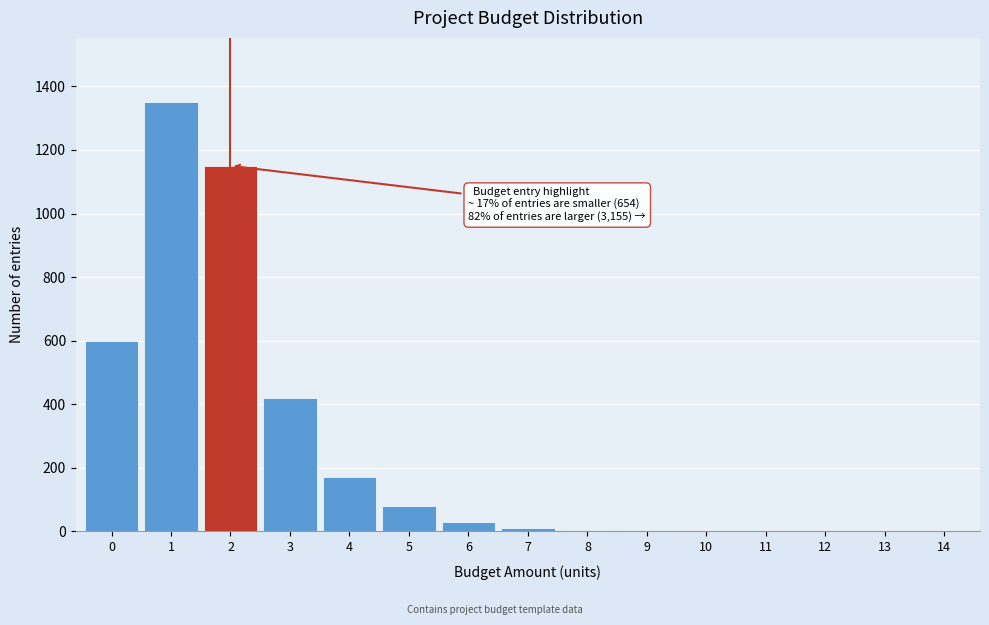

The value at 14 is 0. True or false?

True